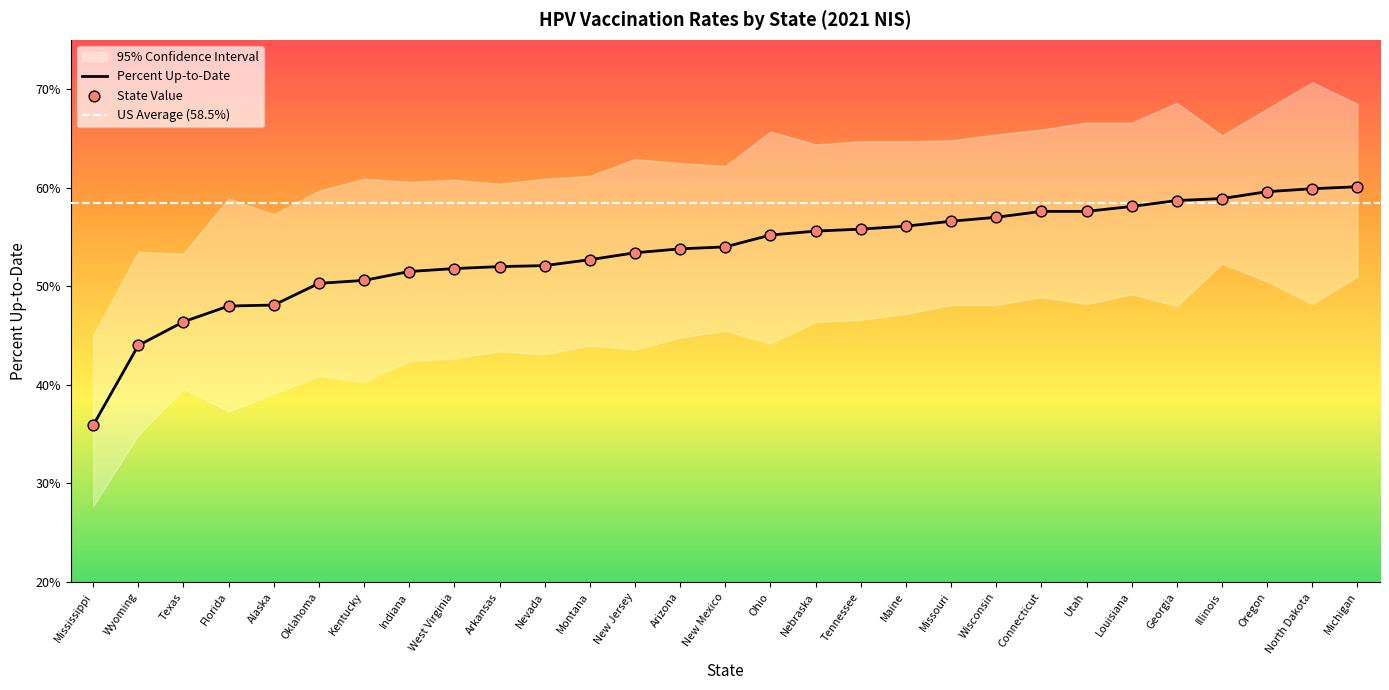

Read the Percent Up-to-Date value at Oklahoma.

50.3